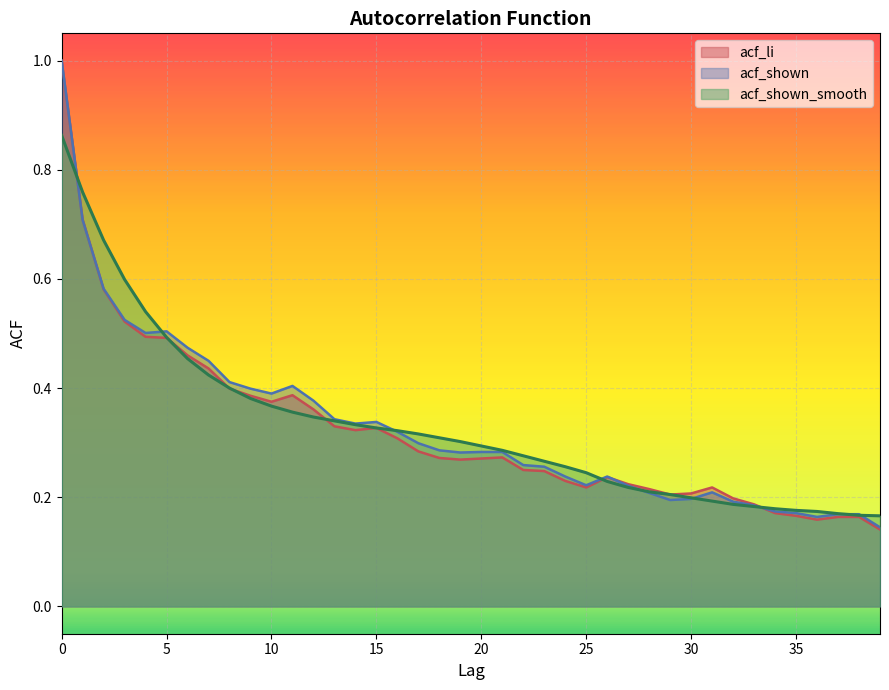

True or false: acf_shown_smooth has more than 0 points higher than both neighbors.

False